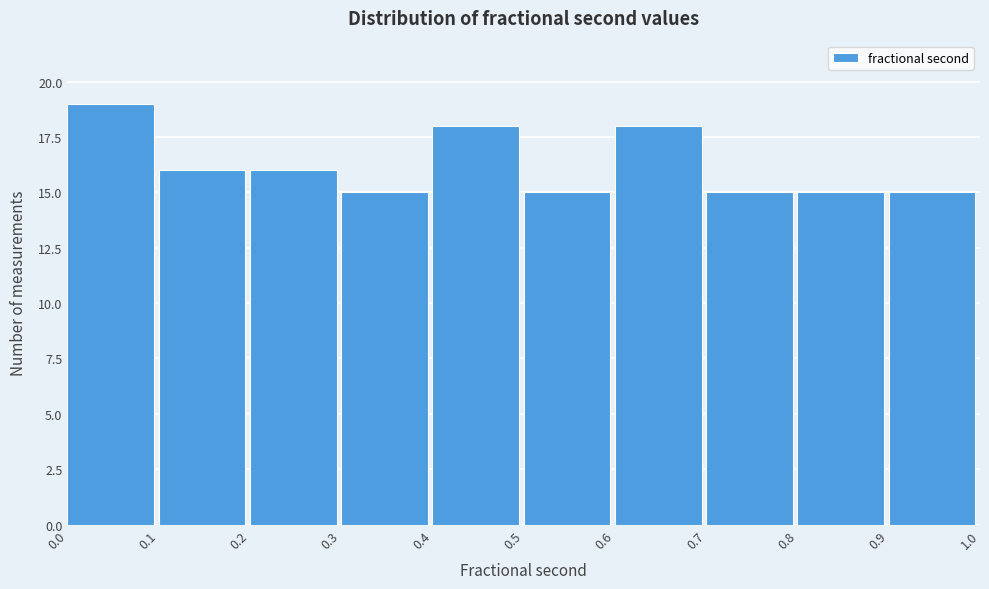

Reading left to right, transcribe this chart: for each bar, give the range it covers on the x-axis and its height. The values are not printed on the chart, so give them approximately, as read against the axis.

0.0 to 0.1: 19
0.1 to 0.2: 16
0.2 to 0.3: 16
0.3 to 0.4: 15
0.4 to 0.5: 18
0.5 to 0.6: 15
0.6 to 0.7: 18
0.7 to 0.8: 15
0.8 to 0.9: 15
0.9 to 1.0: 15